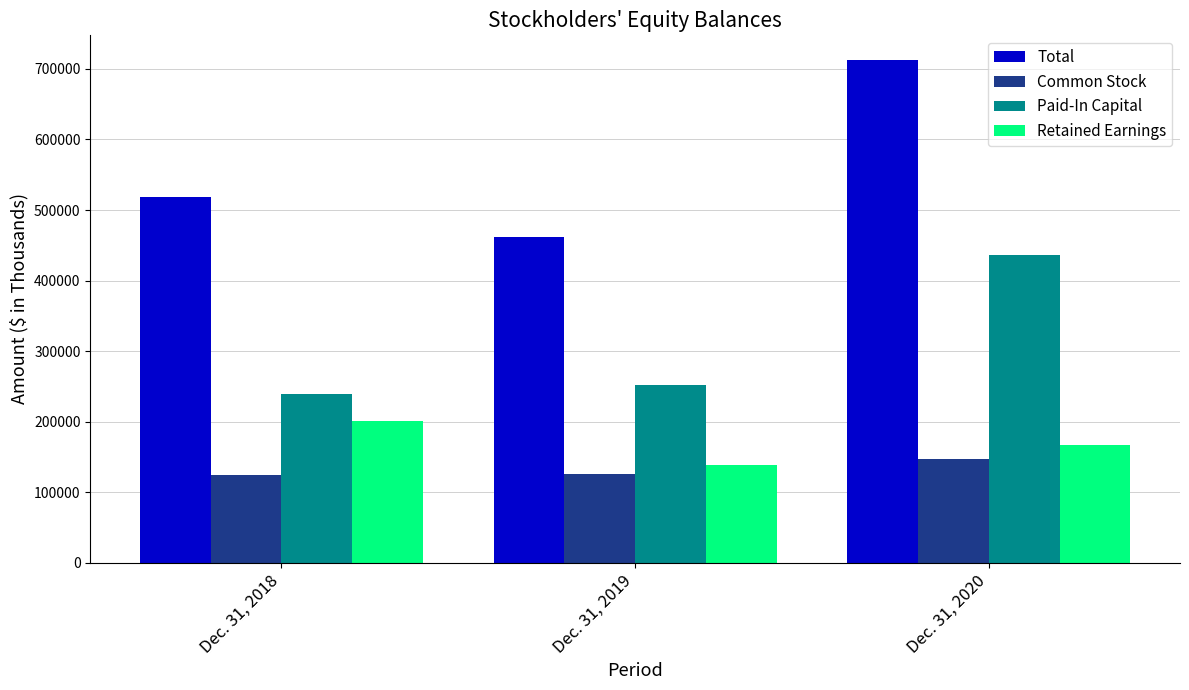

The value of Total at Dec. 31, 2020 is 712054. True or false?

True